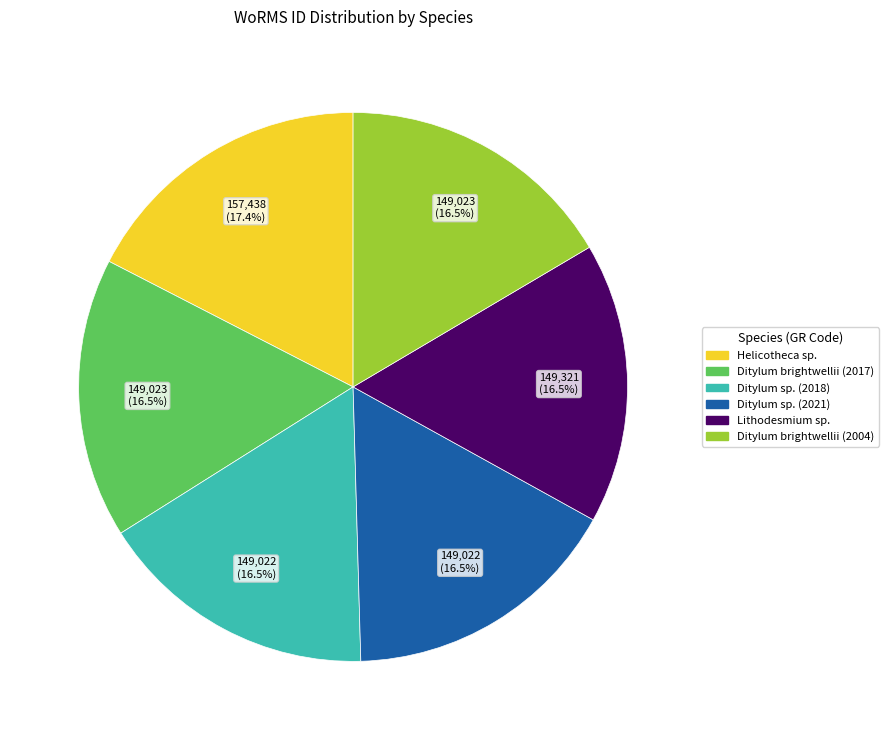

Combined, do Ditylum brightwellii (2017) and Ditylum sp. (2021) account for over 50%?

No